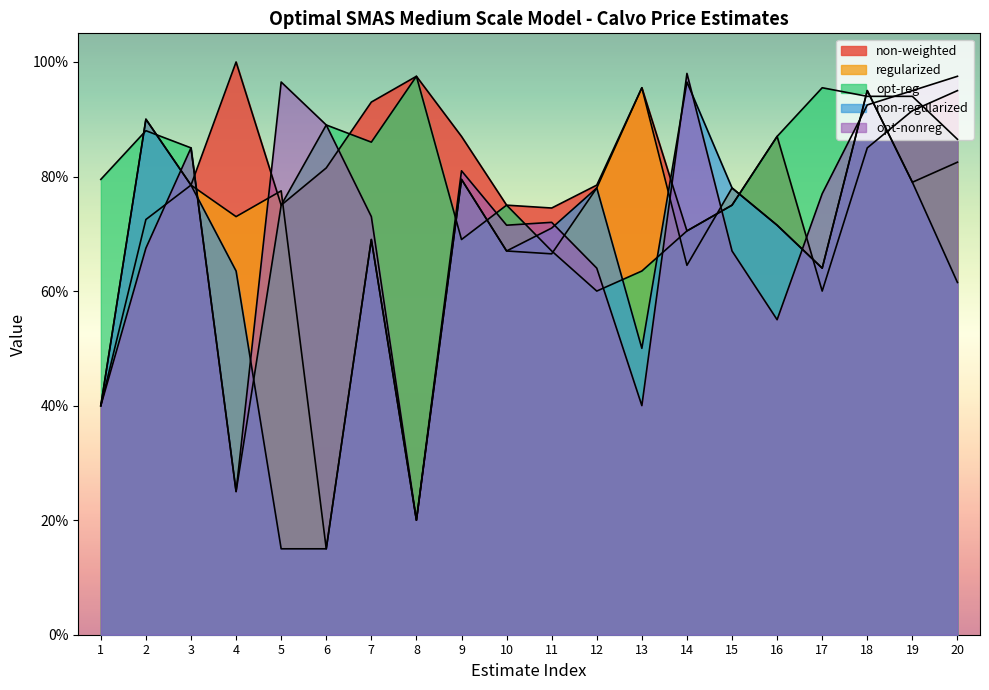

Which series ends up on top after the final intersection of non-regularized and regularized?

non-regularized